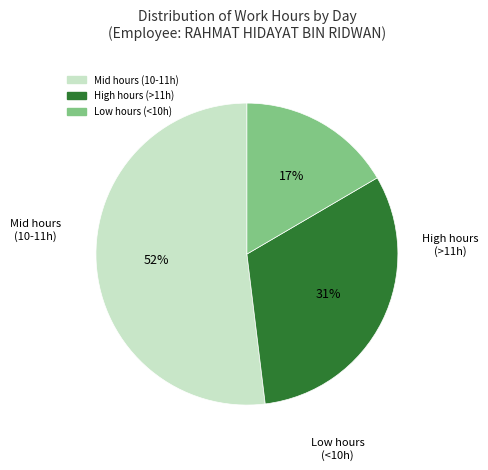

To the nearest percent, what is the difference between the largest and smallest slice percentages?

35%